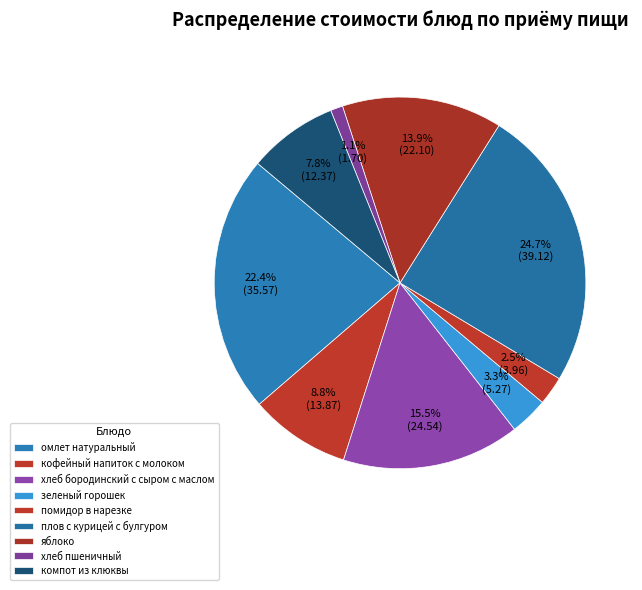

Count the number of slices in the pie.

9